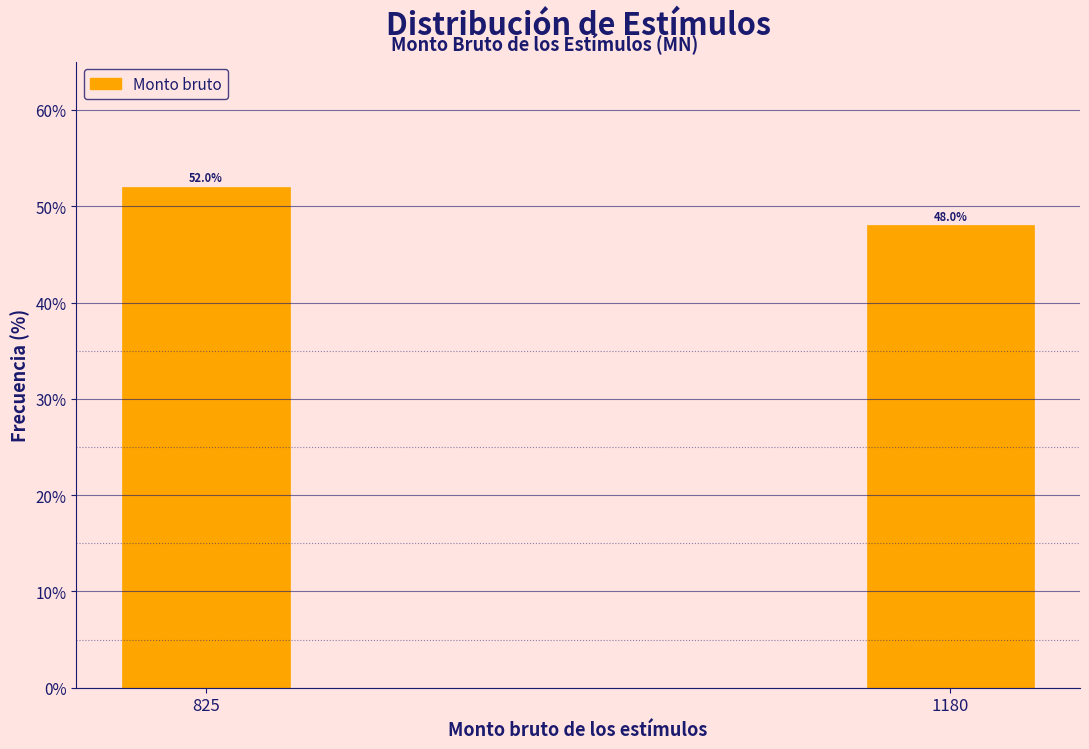

Reading right to left, list all the values displayed in this chart.

48	52